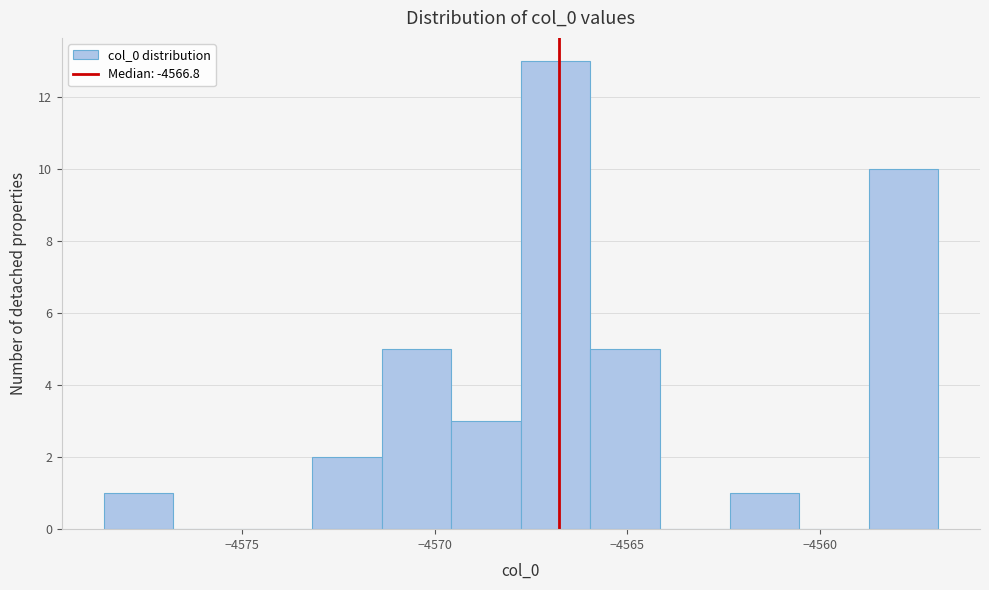

Around what value on the x-axis is the tallest bar? Give the approximate position of its centre, as read against the axis.

-4567.0